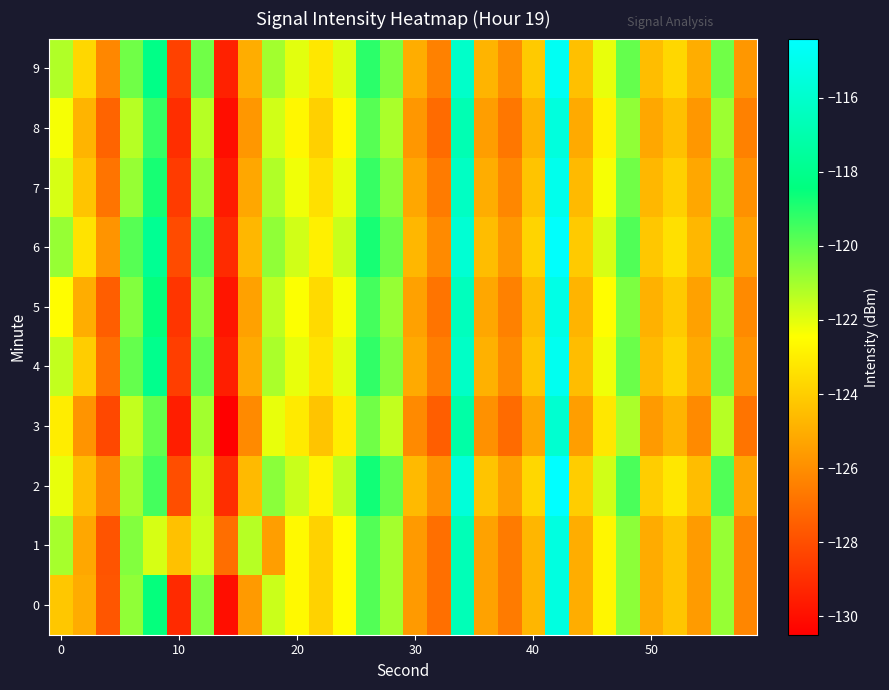

List the series in order of their peak value, lowest first.

row_3, row_8, row_0, row_1, row_5, row_7, row_4, row_9, row_6, row_2